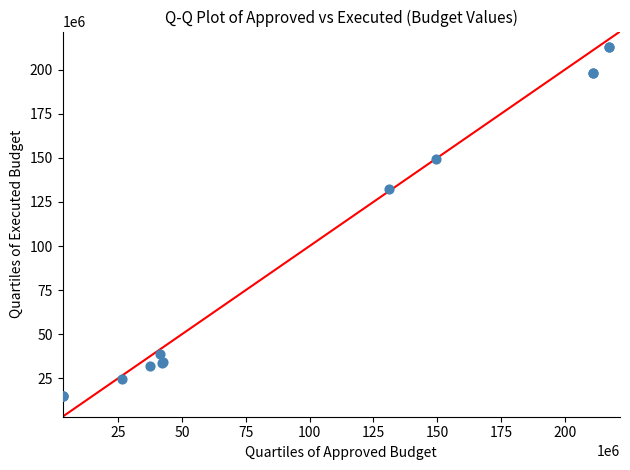

What Y value in the scatter plot is closest to 113781569?

132380354.9